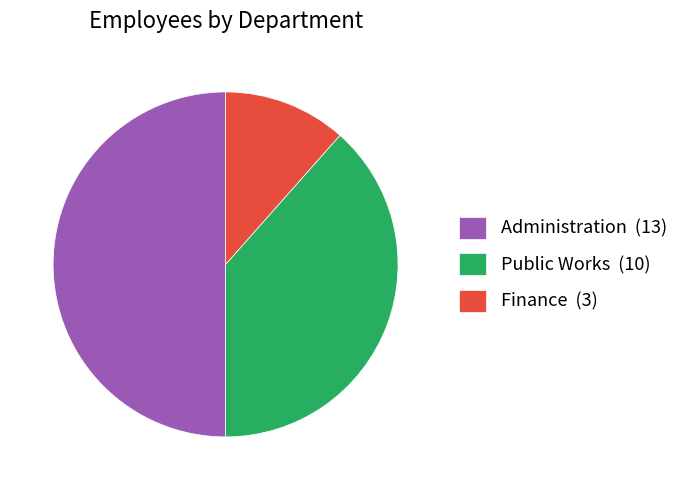

Which category has the biggest portion of the pie?

Administration